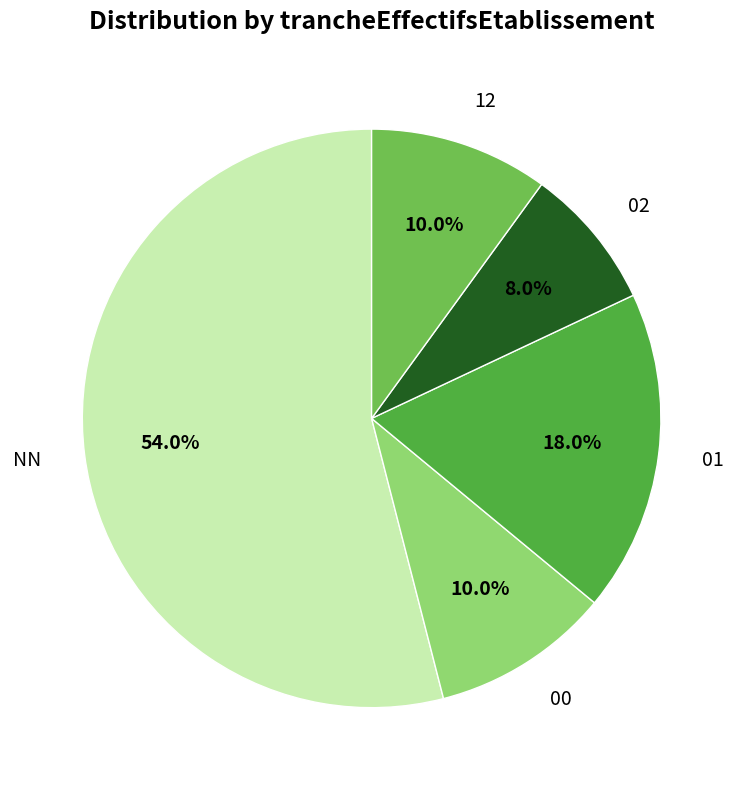

To the nearest percent, what is the difference between the 02 and NN slice percentages?

46%